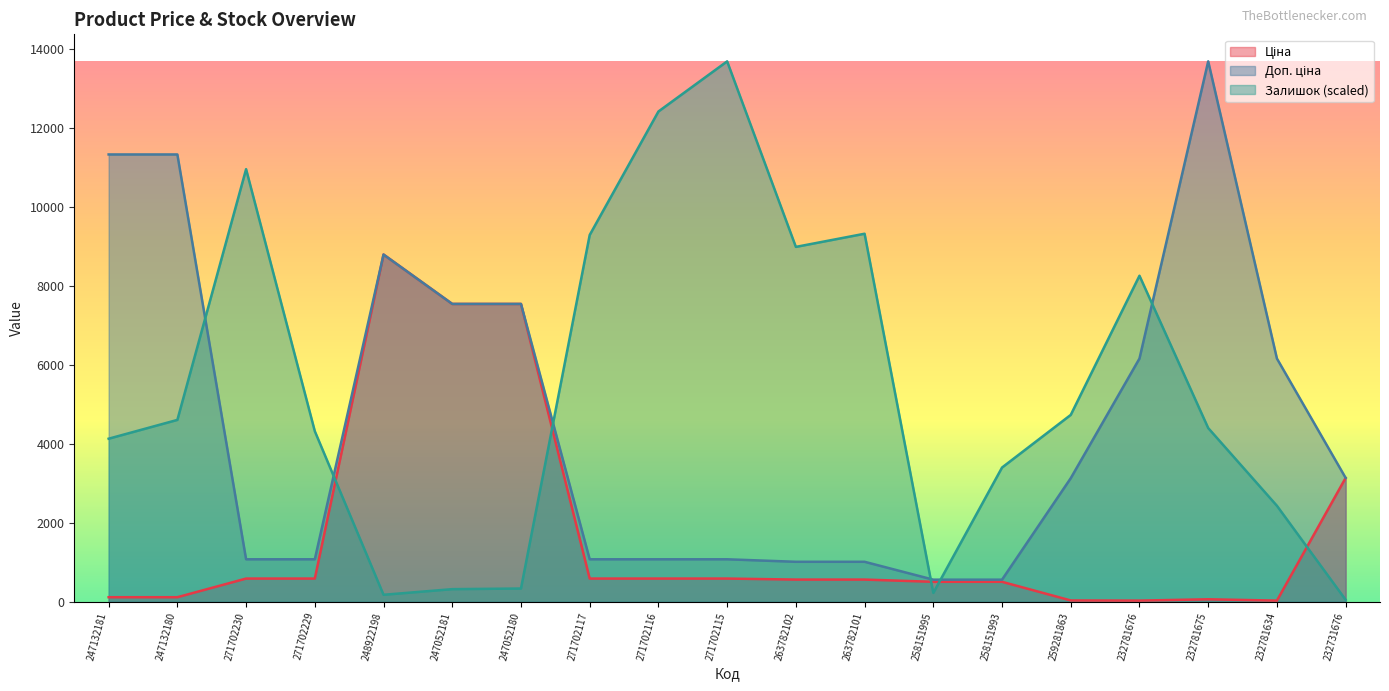

At which label does Доп. ціна reach its minimum?

258151995